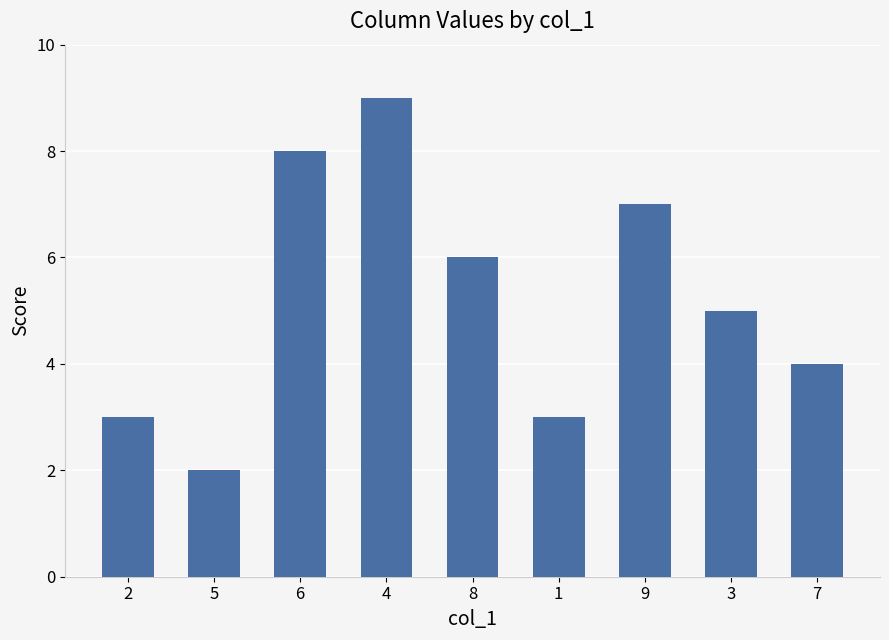

Read the value at 4.

9